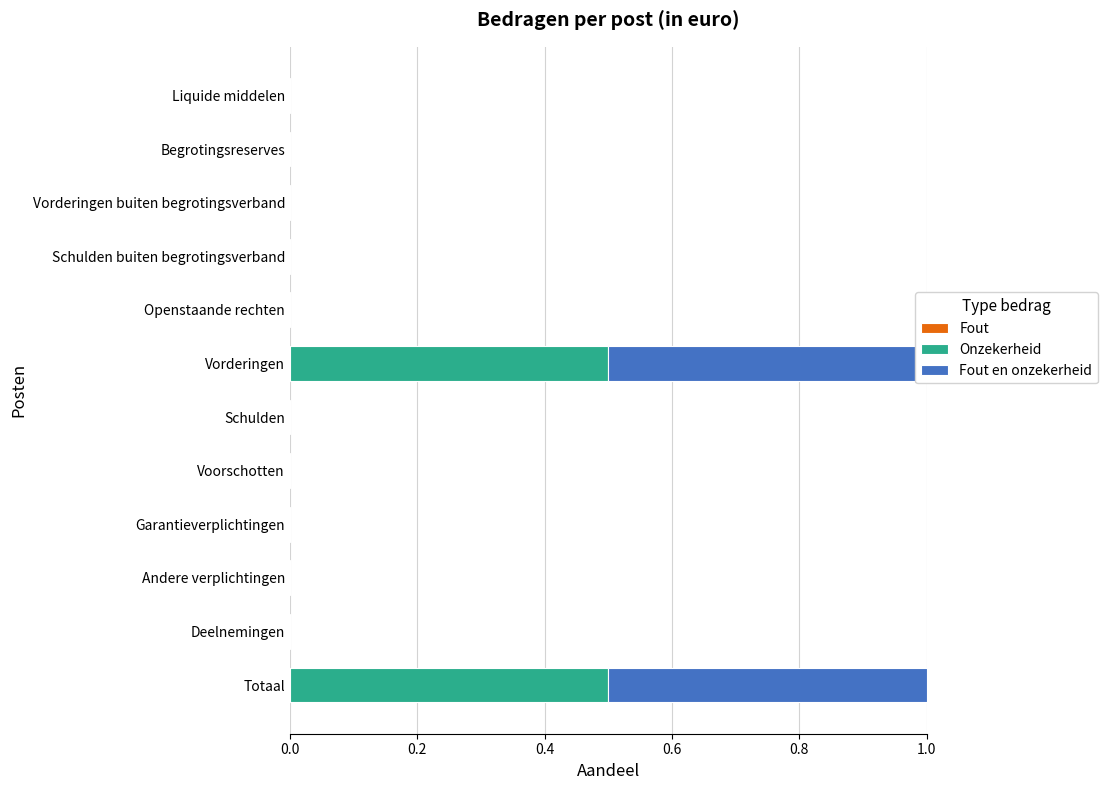

Is it true that Fout en onzekerheid equals 0.0 at Schulden buiten begrotingsverband?

True